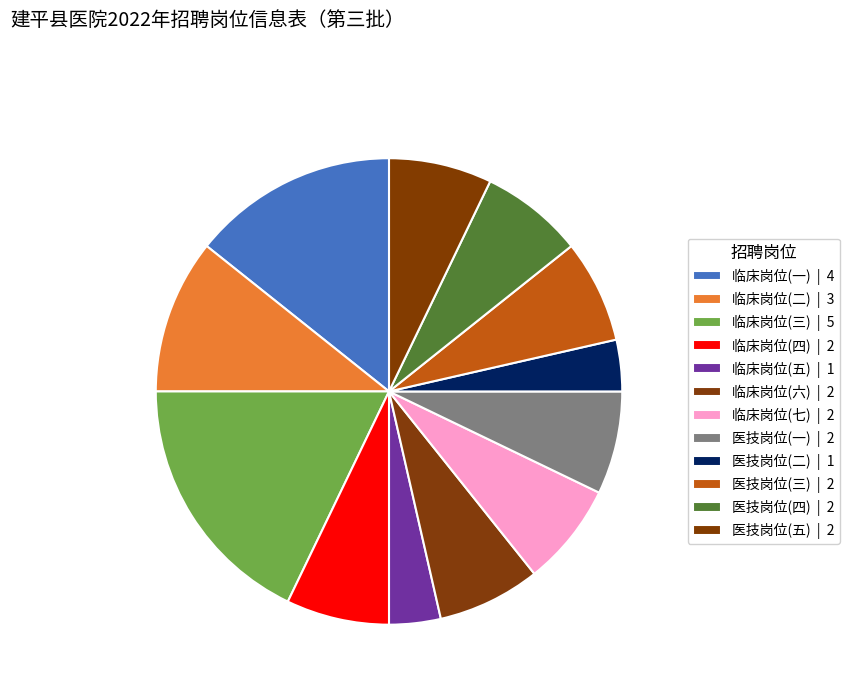

How many segments does this pie chart have?

12